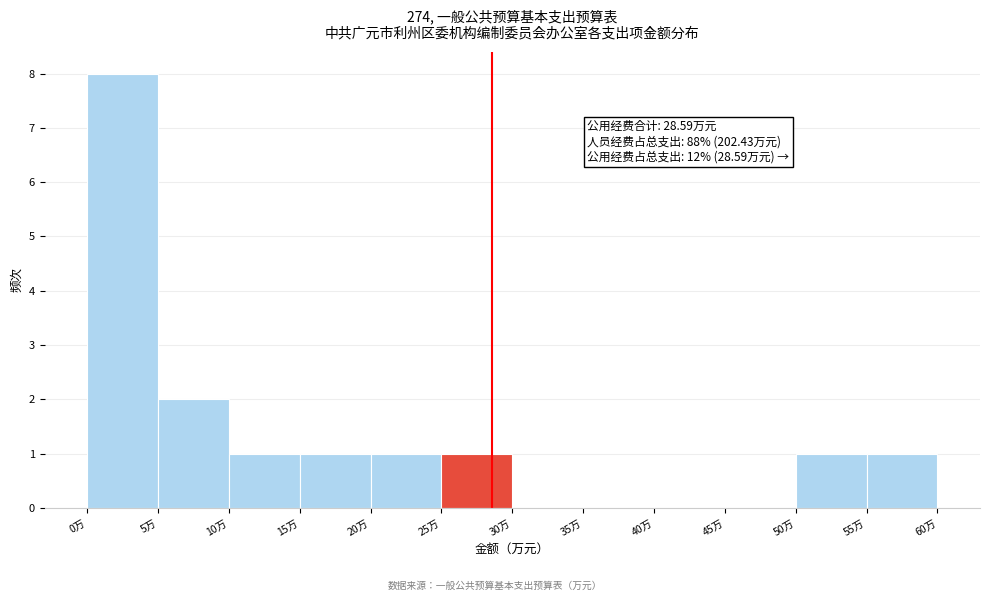

Which range on the x-axis has the tallest bar?

0 to 5